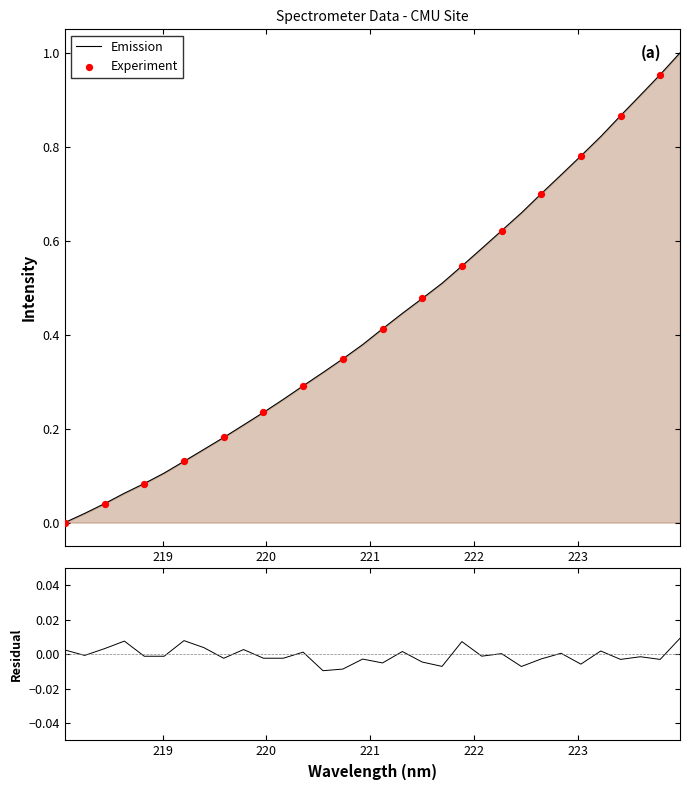

What is the change in value from 218.8244 to 223.5987?

+0.8